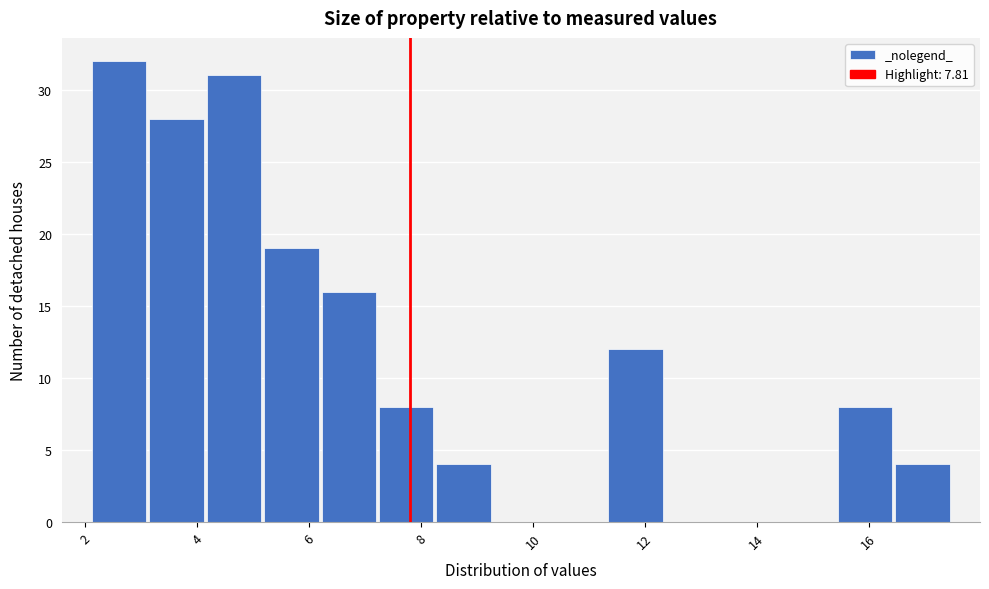

Reading left to right, list every bar in this chart as the range it spans on the x-axis followed by its height. Neither the bar edges nor the heights are printed on the chart, so give them approximately, as read against the axes.

2.0 to 3.2: 32
3.2 to 4.2: 28
4.2 to 5.2: 31
5.2 to 6.2: 19
6.2 to 7.2: 16
7.2 to 8.2: 8
8.2 to 9.2: 4
9.2 to 10.2: 0
10.2 to 11.4: 0
11.4 to 12.4: 12
12.4 to 13.4: 0
13.4 to 14.4: 0
14.4 to 15.4: 0
15.4 to 16.4: 8
16.4 to 17.4: 4